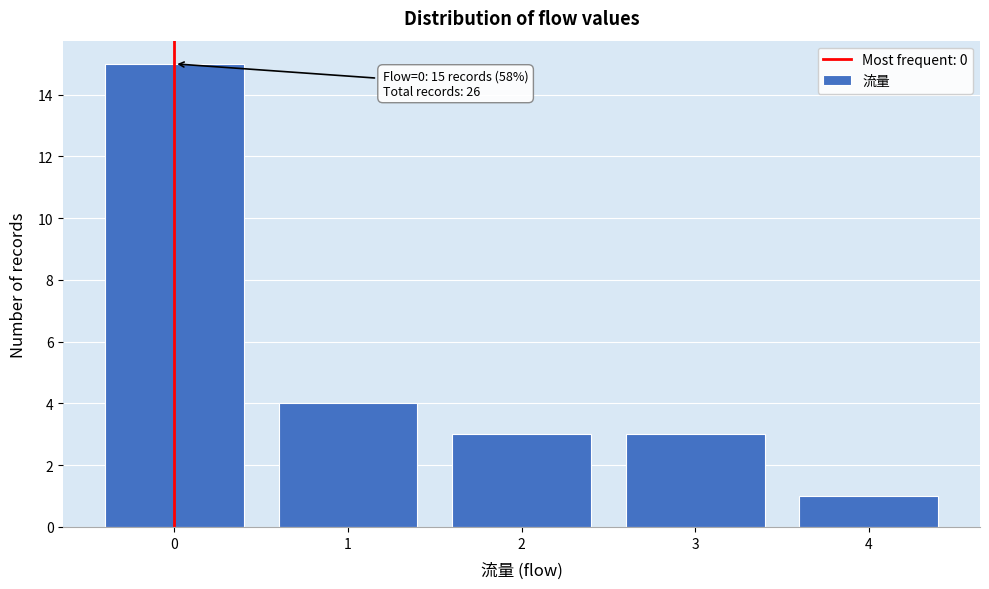

Reading right to left, transcribe all the data shown in this chart.

1	3	3	4	15